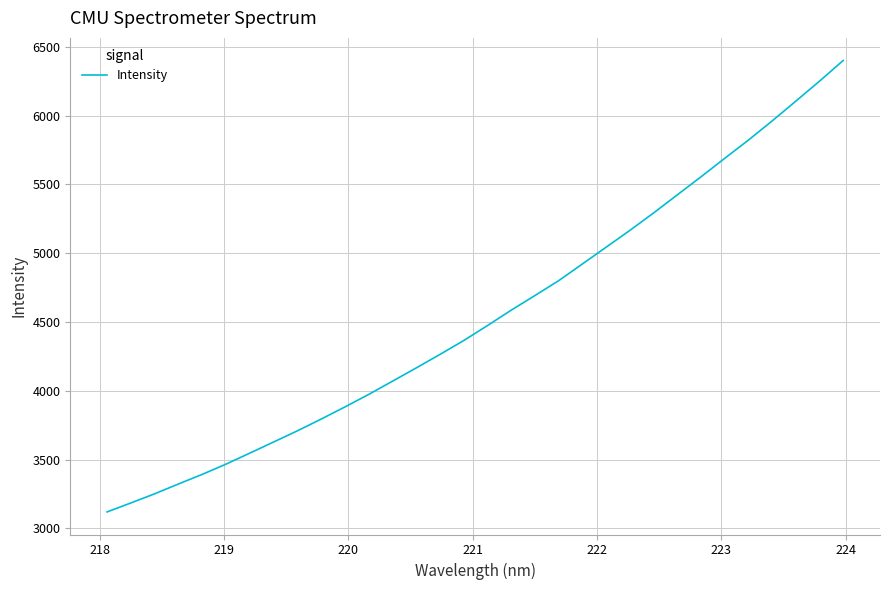

What is the smallest value displayed?

3120.1